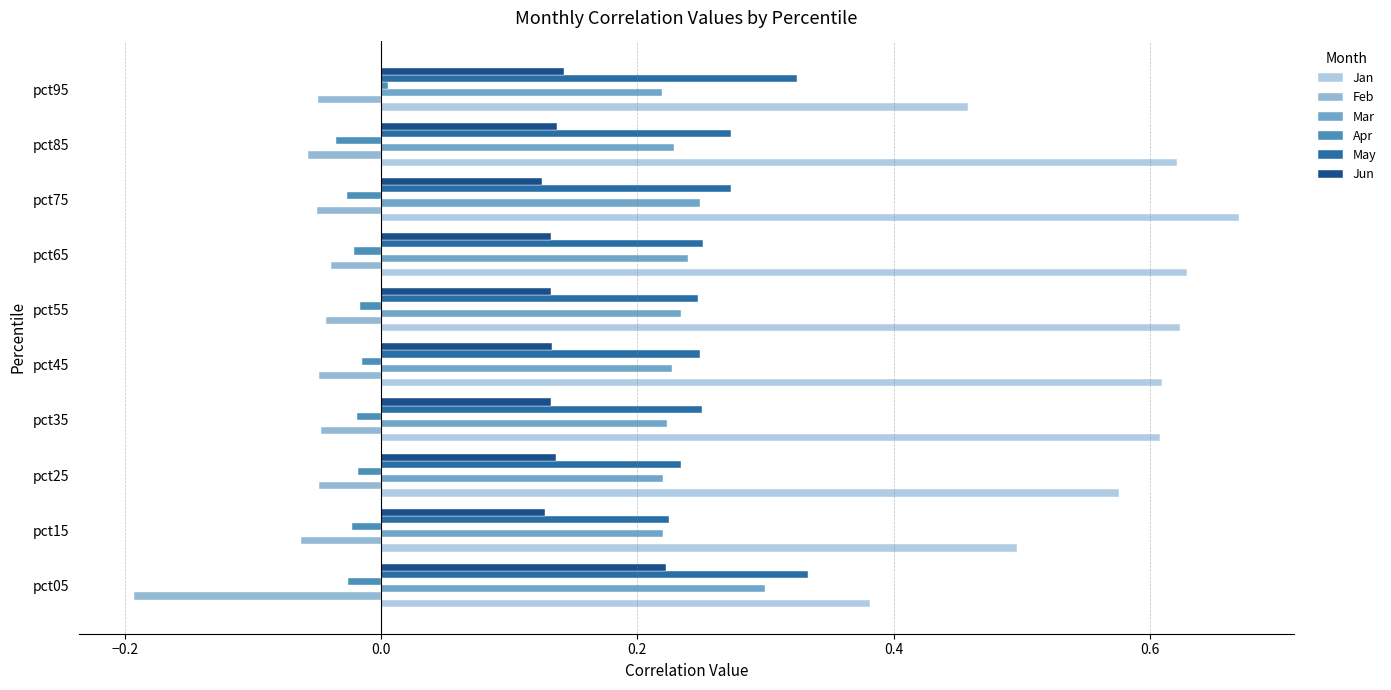

What is the sum of all Jan values?

5.7